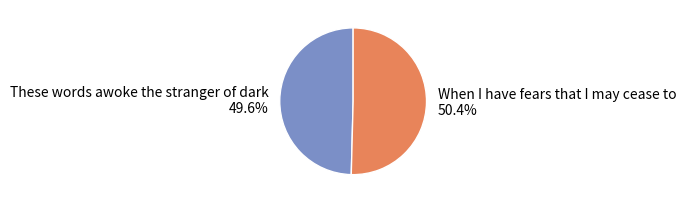

Is it true that When I have fears that I may cease to is 50% of the pie?

True